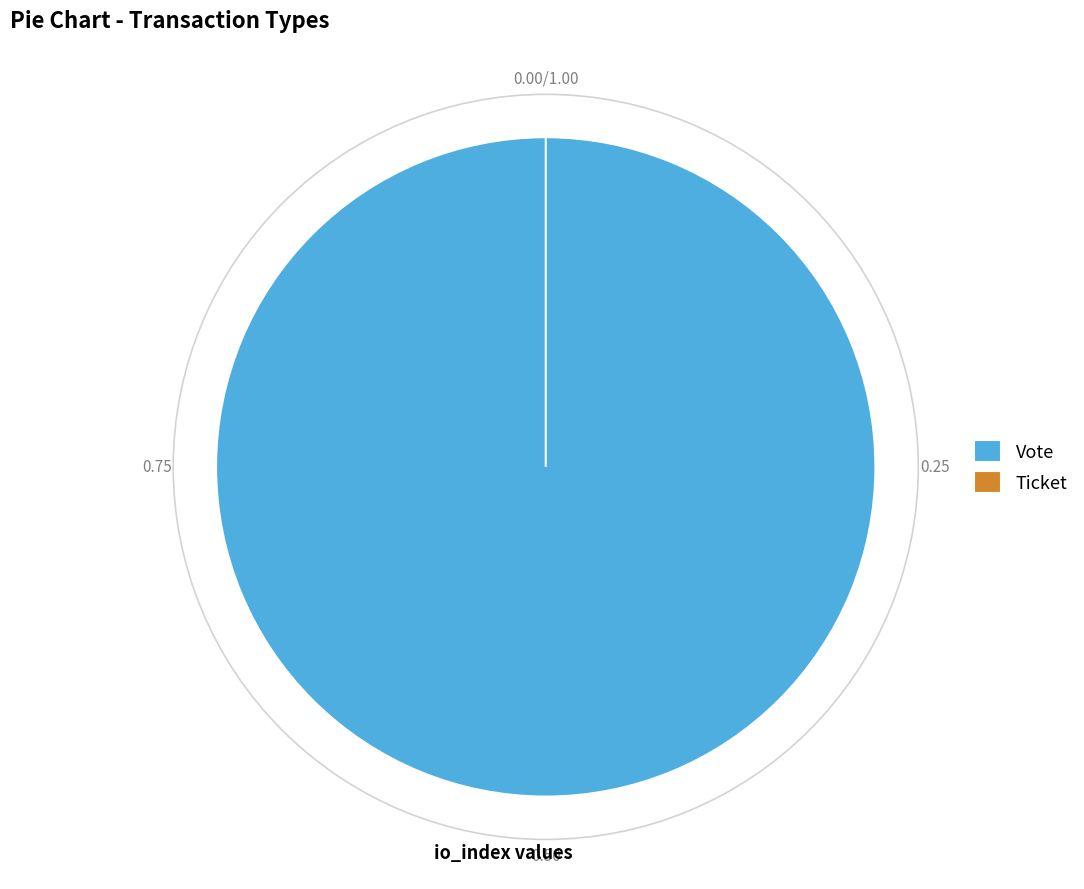

Count the number of slices in the pie.

2